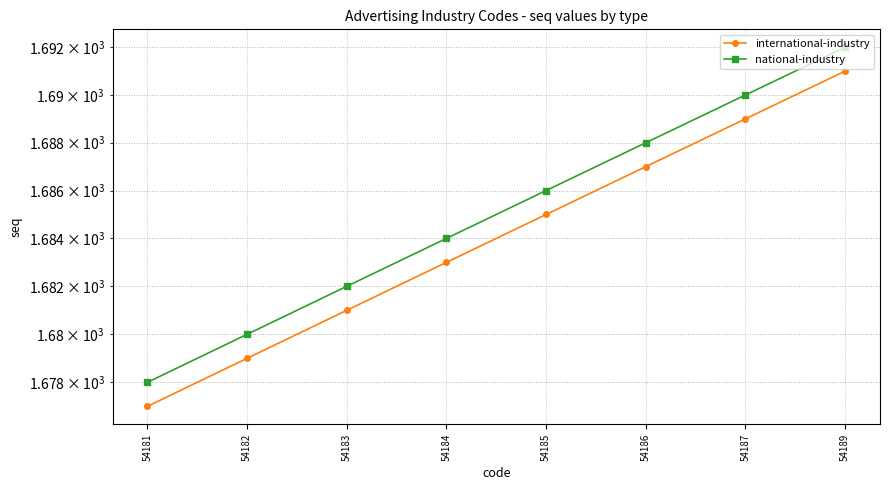

The value of national-industry at 54189 is 1692. True or false?

True